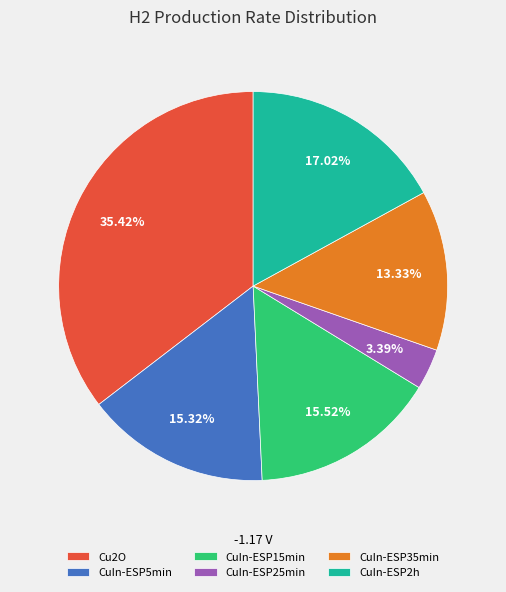

Is there a majority slice in this chart?

No